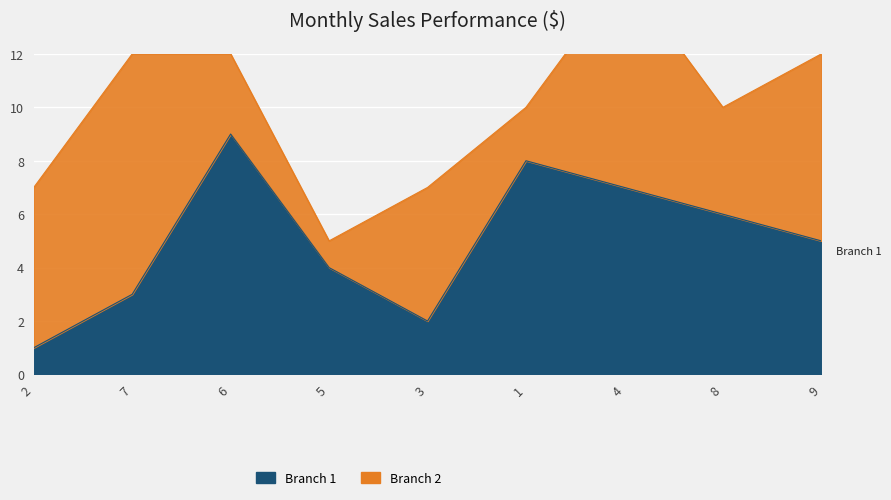

What is the sum of all values?

45